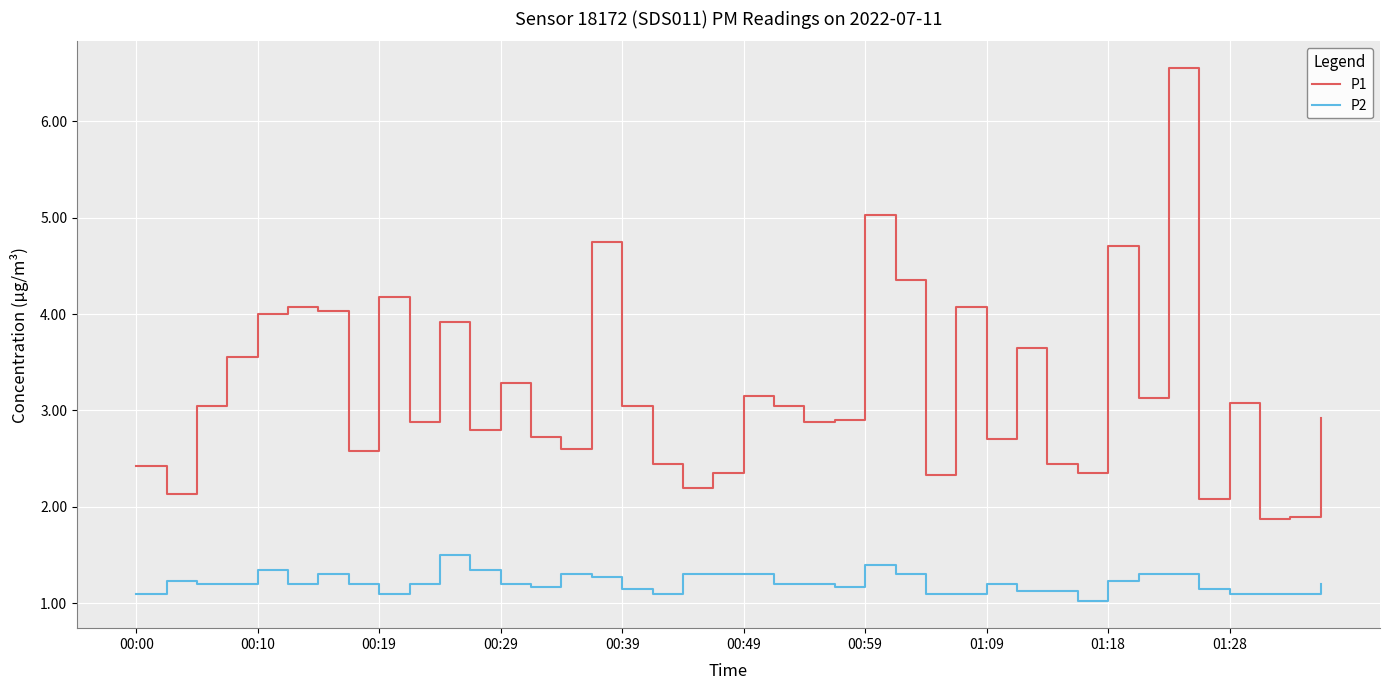

Which series has the widest spread of values?

P1